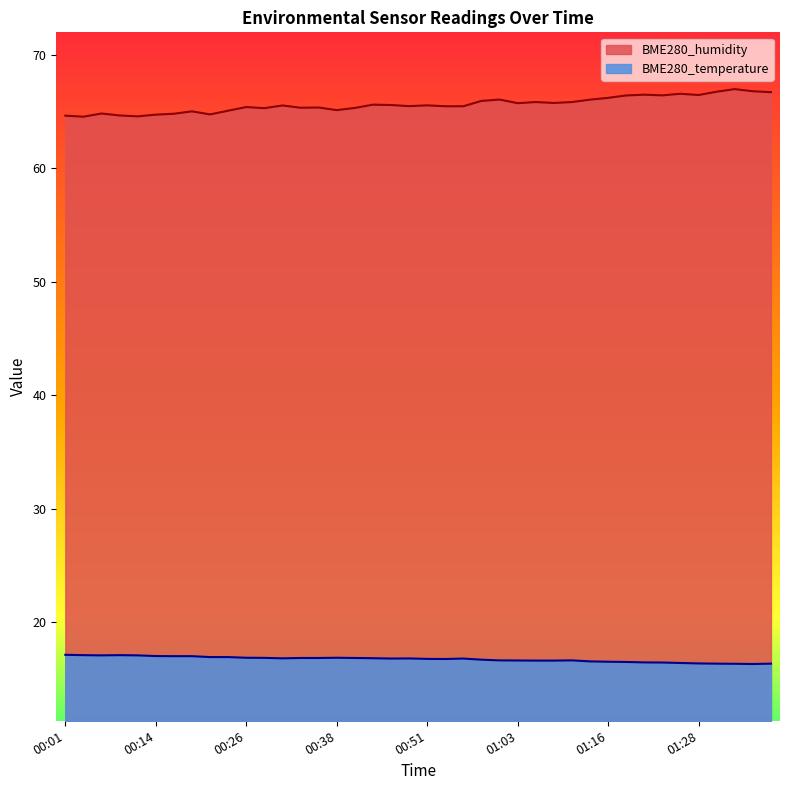

True or false: BME280_temperature and BME280_humidity cross at least once.

False